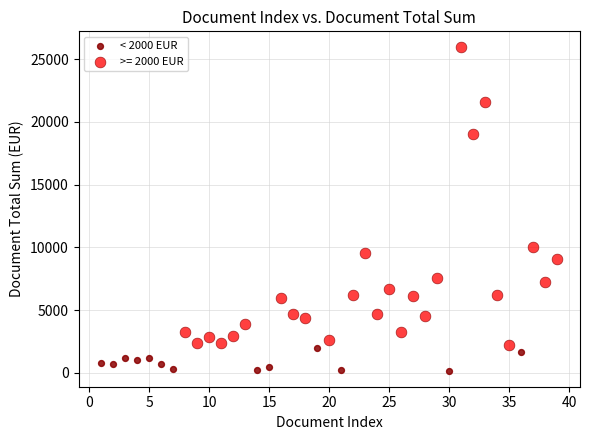

Which series contains the highest Y value?

>= 2000 EUR